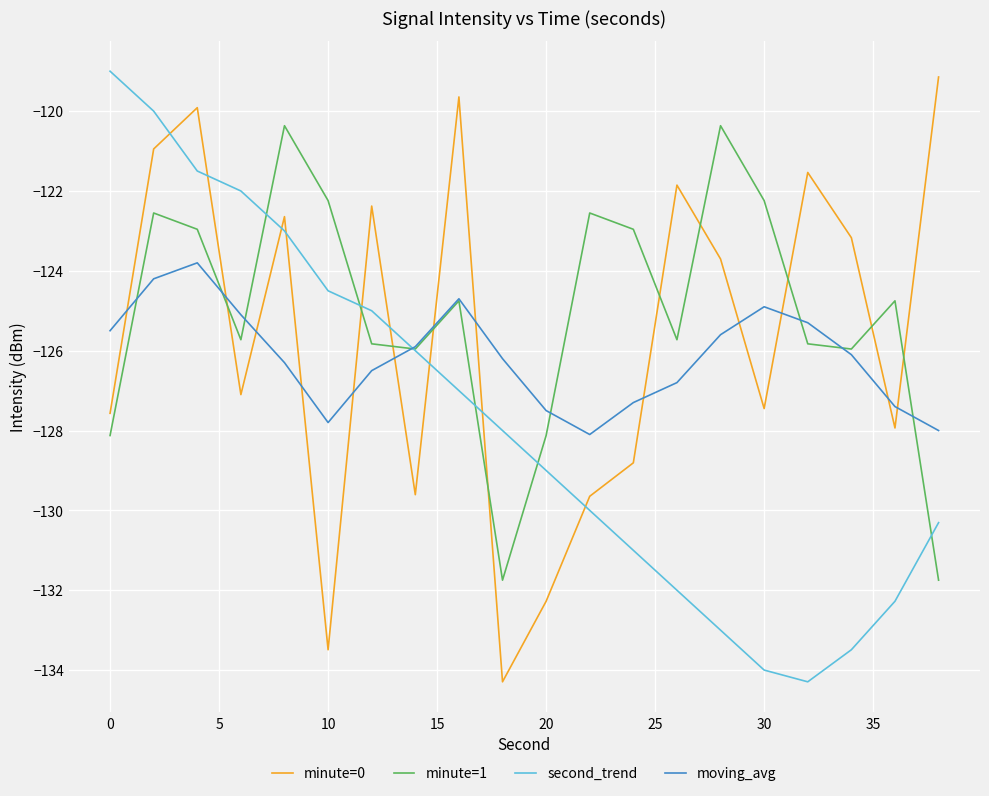

Which series ends up on top after the final intersection of minute=1 and minute=0?

minute=0